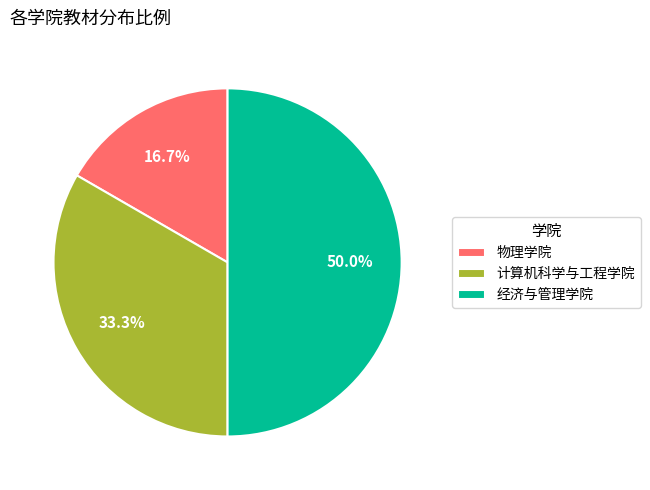

To the nearest percent, what percentage of the pie is 经济与管理学院?

50%